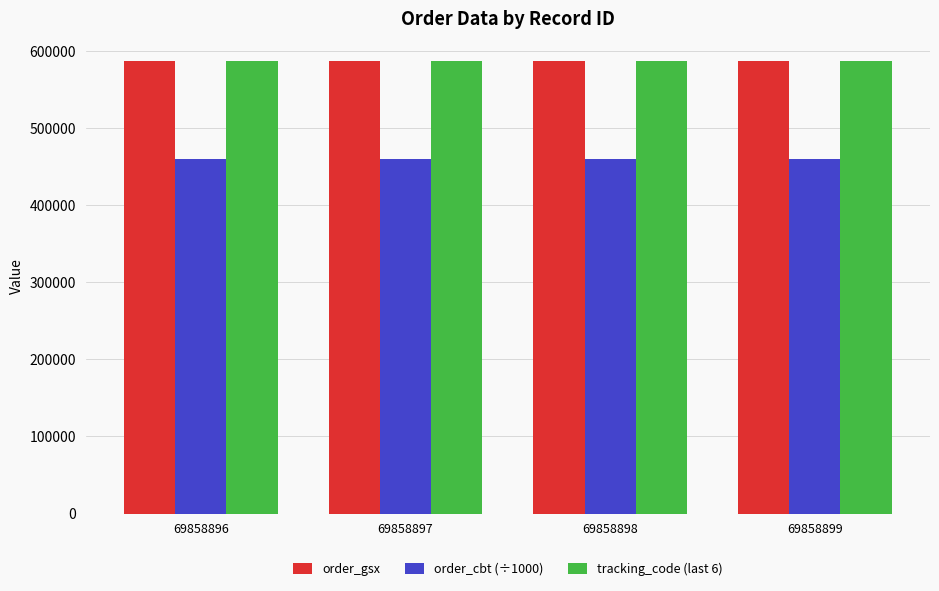

Is the value of order_cbt (÷1000) at 69858896 greater than the value of tracking_code (last 6) at 69858899?

No